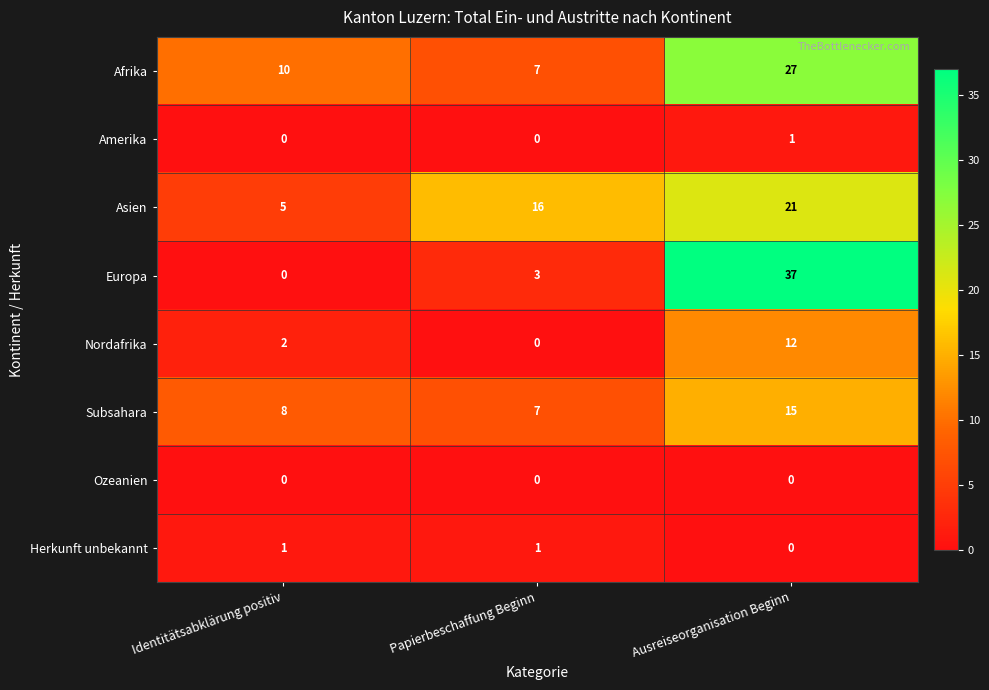

What is the total value across all series at Papierbeschaffung Beginn?

34